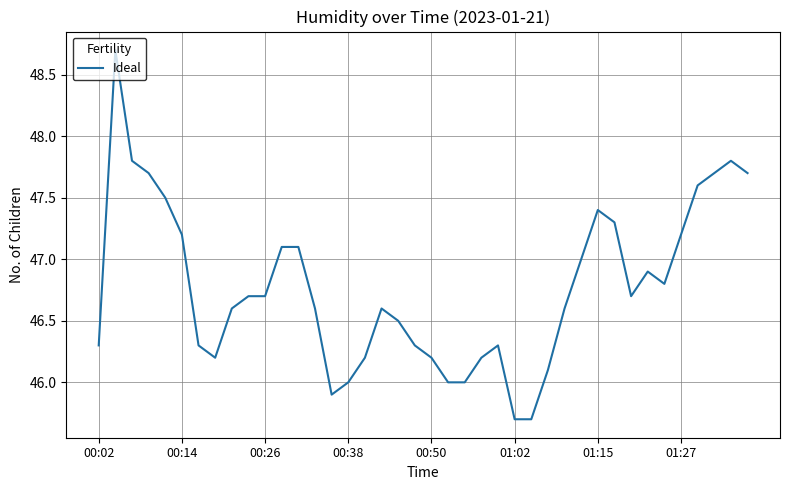

What is the greatest value displayed?

48.7